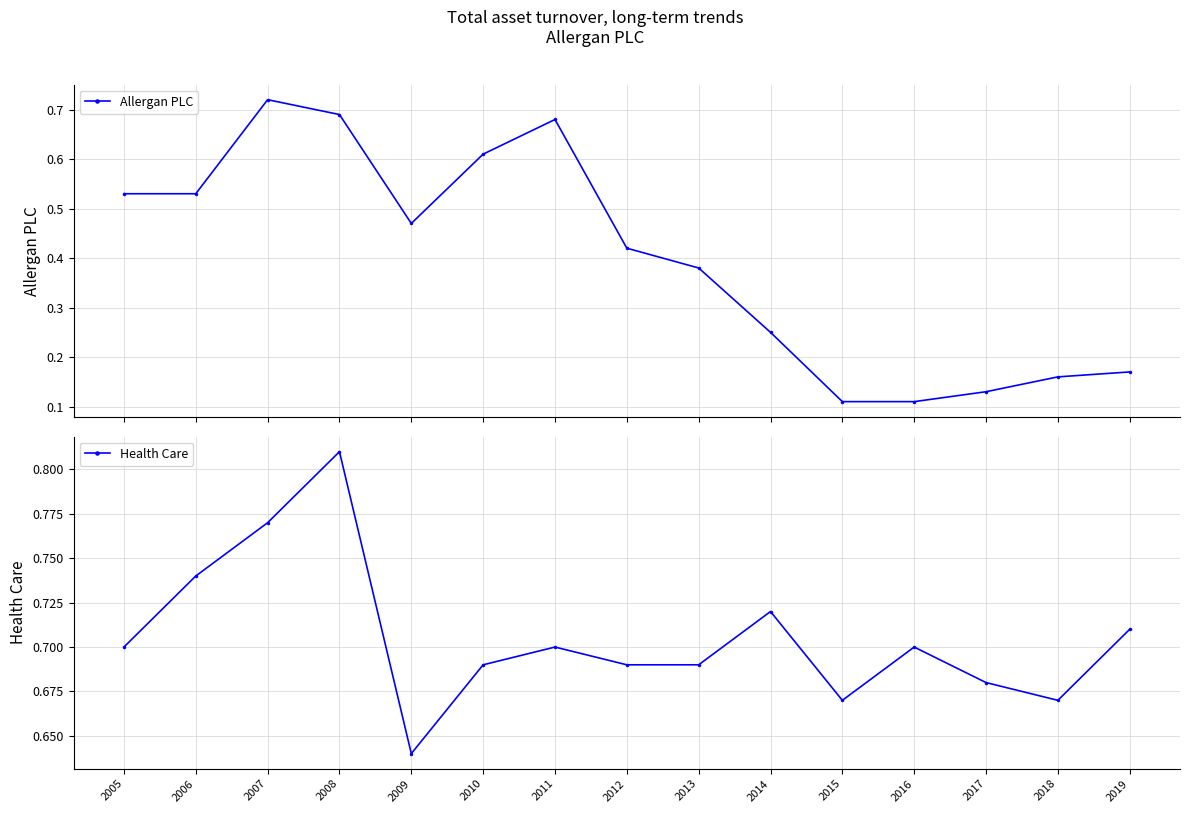

Is it true that Health Care equals 1.2 at 2007?

False